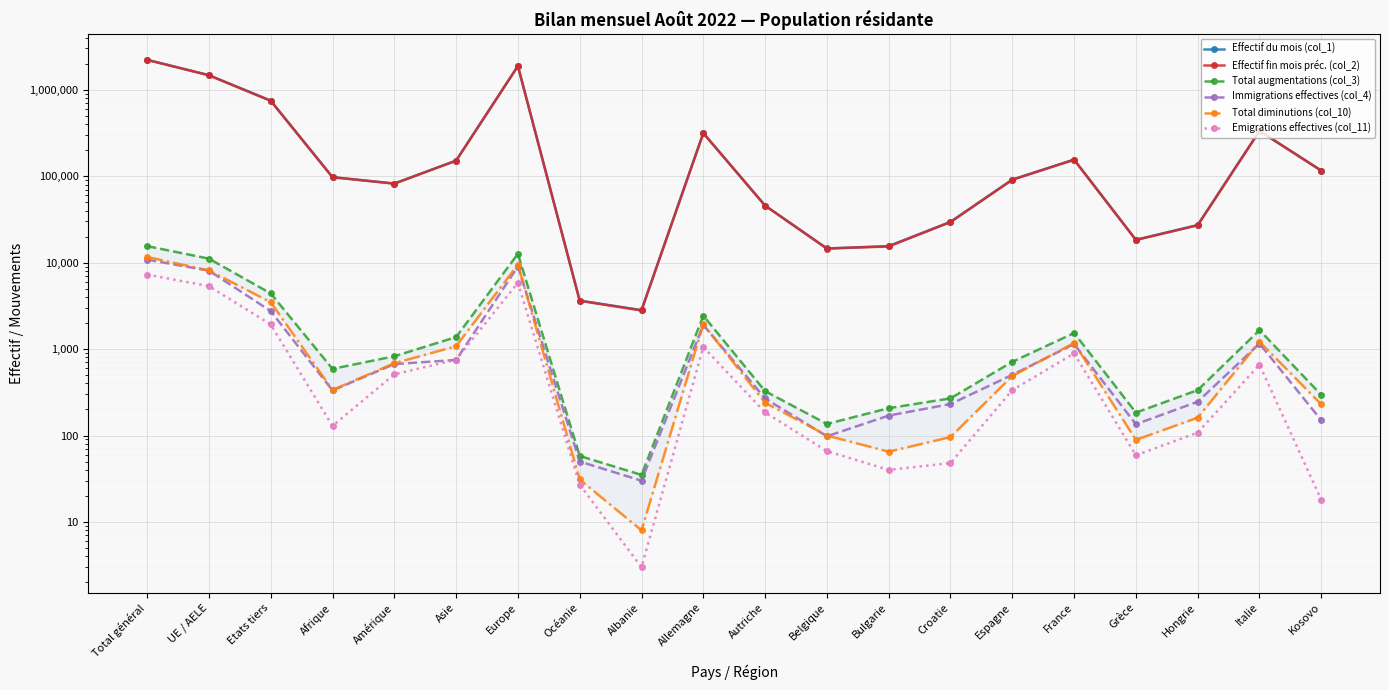

List the series in order of their peak value, lowest first.

Emigrations effectives (col_11), Immigrations effectives (col_4), Total diminutions (col_10), Total augmentations (col_3), Effectif fin mois préc. (col_2), Effectif du mois (col_1)